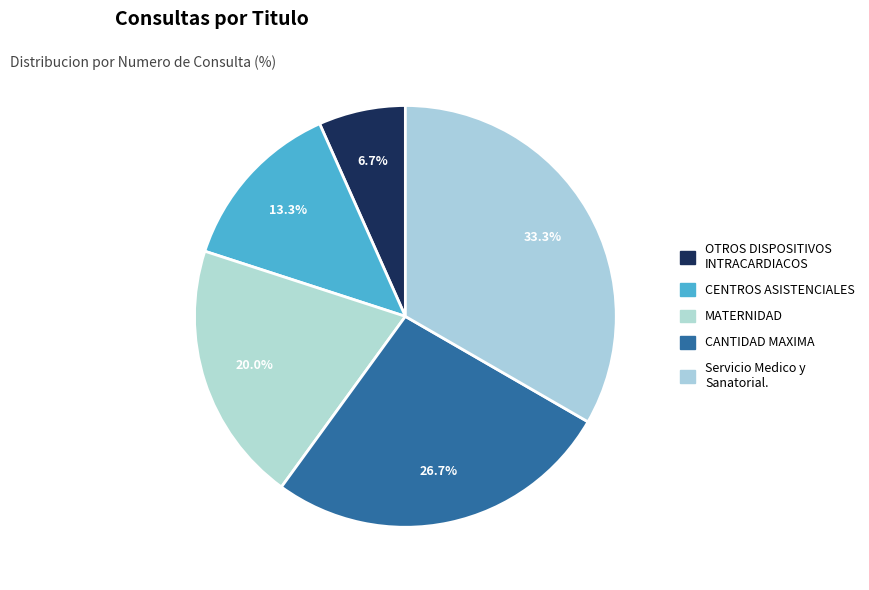

To the nearest percent, what is the difference between the MATERNIDAD and Servicio Medico y Sanatorial. slice percentages?

13%